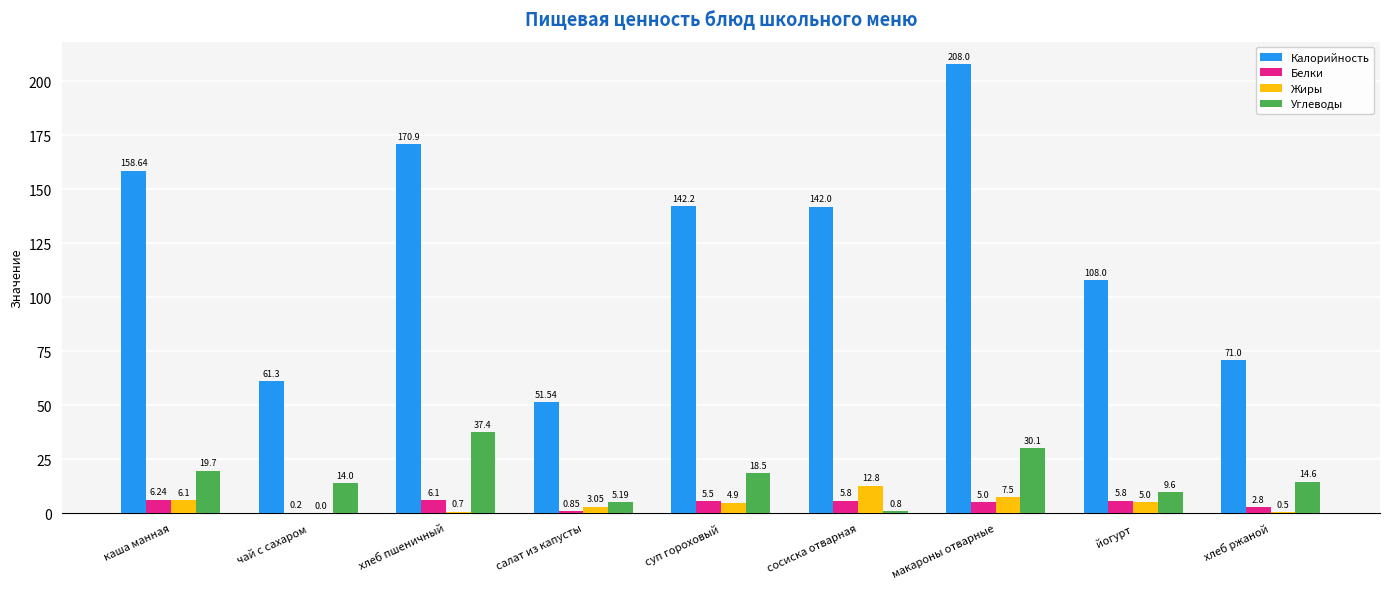

Which series changed the most between каша манная and салат из капусты?

Калорийность